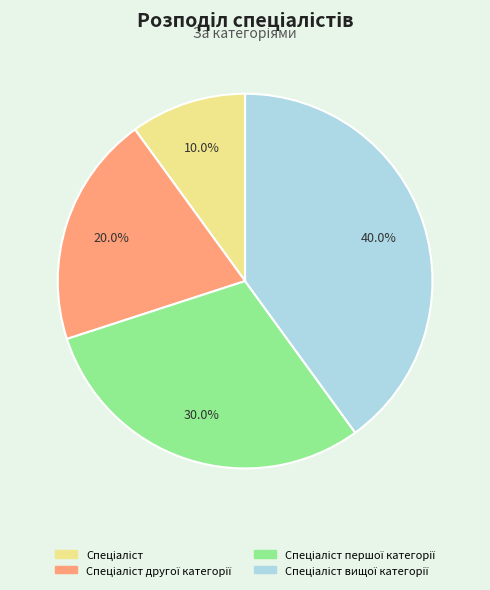

Does any single category account for the majority?

No